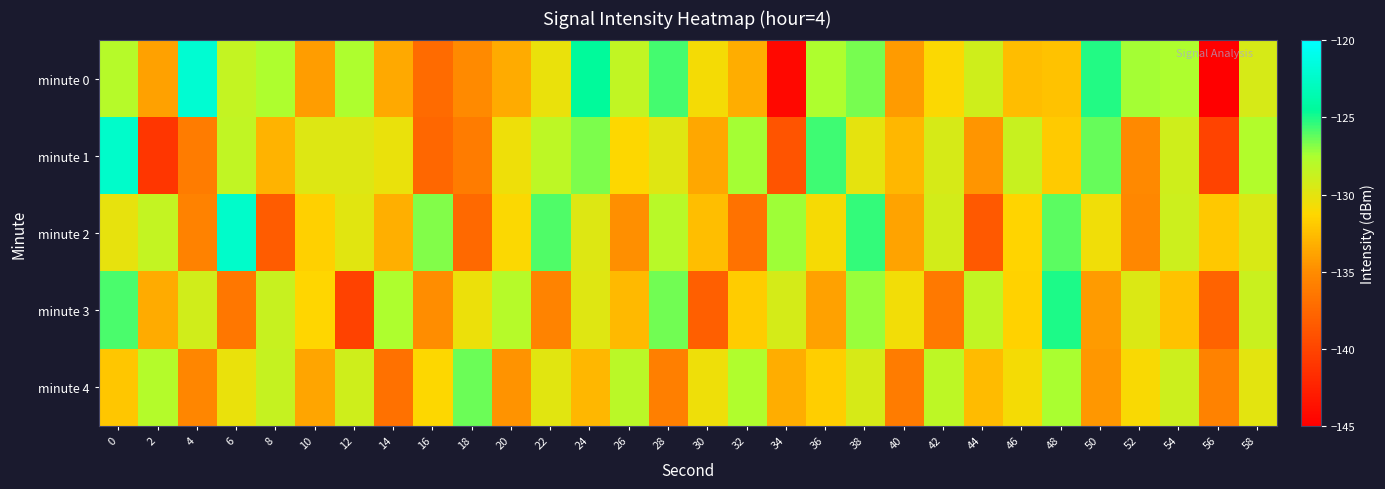

Reading left to right, extract all data points from this chart.

minute 0: 0=-128.0	2=-133.9	4=-122.0	6=-128.6	8=-127.6	10=-134.2	12=-127.5	14=-133.5	16=-137.3	18=-135.1	20=-133.4	22=-130.3	24=-124.5	26=-128.4	28=-125.7	30=-130.8	32=-133.3	34=-144.3	36=-127.5	38=-126.6	40=-134.2	42=-131.1	44=-129.0	46=-132.6	48=-132.3	50=-125.1	52=-127.4	54=-127.5	56=-144.9	58=-129.4
minute 1: 0=-122.4	2=-141.1	4=-136.1	6=-128.5	8=-133.0	10=-129.7	12=-129.7	14=-130.3	16=-137.6	18=-136.1	20=-130.5	22=-128.3	24=-126.7	26=-131.2	28=-129.8	30=-133.6	32=-127.4	34=-138.9	36=-125.6	38=-130.1	40=-132.8	42=-129.4	44=-134.5	46=-128.7	48=-131.9	50=-126.3	52=-135.2	54=-129.0	56=-140.1	58=-127.8
minute 2: 0=-130.2	2=-128.5	4=-135.7	6=-122.4	8=-138.3	10=-131.6	12=-129.9	14=-133.2	16=-126.8	18=-137.4	20=-131.1	22=-125.9	24=-129.7	26=-134.8	28=-128.1	30=-132.5	32=-136.7	34=-127.3	36=-130.9	38=-125.4	40=-133.8	42=-129.2	44=-138.5	46=-131.4	48=-126.1	50=-130.6	52=-135.3	54=-128.9	56=-132.0	58=-129.5
minute 3: 0=-125.8	2=-133.4	4=-129.1	6=-136.5	8=-128.7	10=-131.3	12=-140.2	14=-127.6	16=-134.9	18=-130.4	20=-128.0	22=-135.6	24=-129.8	26=-132.7	28=-126.5	30=-138.1	32=-131.8	34=-129.3	36=-133.9	38=-127.2	40=-130.7	42=-136.3	44=-128.4	46=-131.5	48=-125.0	50=-134.2	52=-129.6	54=-132.3	56=-137.8	58=-128.8
minute 4: 0=-132.1	2=-127.9	4=-135.4	6=-130.3	8=-128.6	10=-133.7	12=-129.0	14=-136.8	16=-131.2	18=-126.4	20=-134.6	22=-129.9	24=-132.8	26=-128.2	28=-135.9	30=-130.5	32=-127.7	34=-133.3	36=-131.7	38=-129.4	40=-136.1	42=-128.3	44=-132.6	46=-130.8	48=-127.5	50=-134.4	52=-131.0	54=-128.9	56=-135.7	58=-130.0